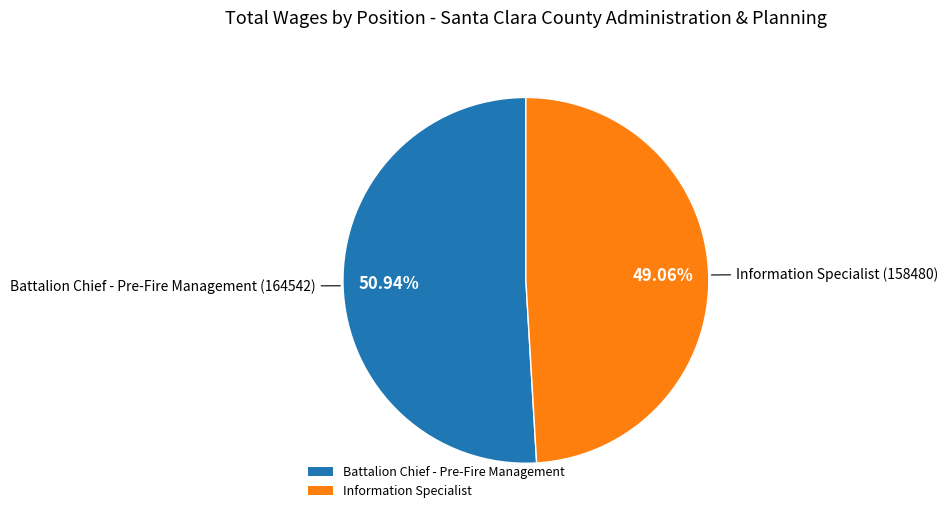

To the nearest percent, what is the difference between the Battalion Chief - Pre-Fire Management and Information Specialist slice percentages?

2%